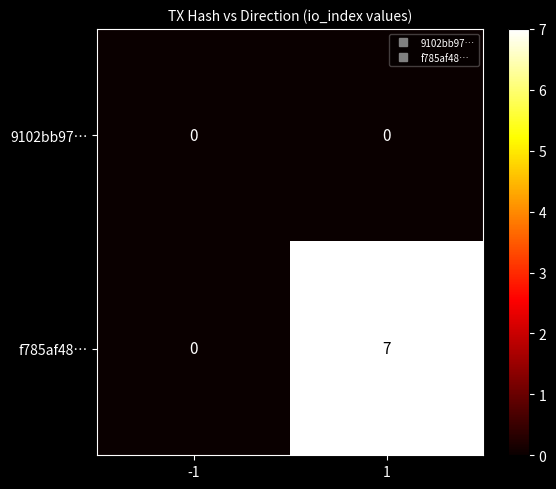

Reading left to right, what are all the values shown in this chart?

9102bb97…: 0	0
f785af48…: 0	7